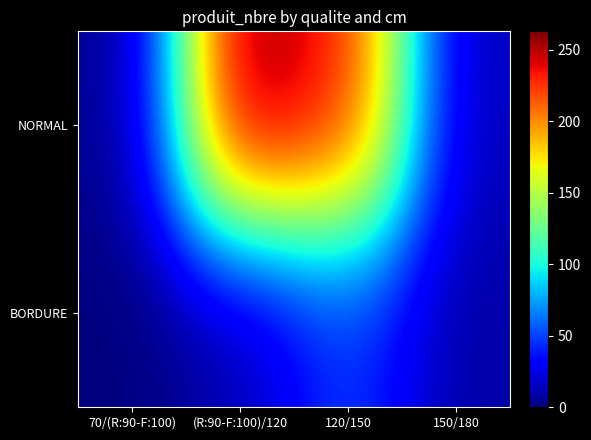

Rank the series at 150/180 from highest to lowest value.

NORMAL, BORDURE